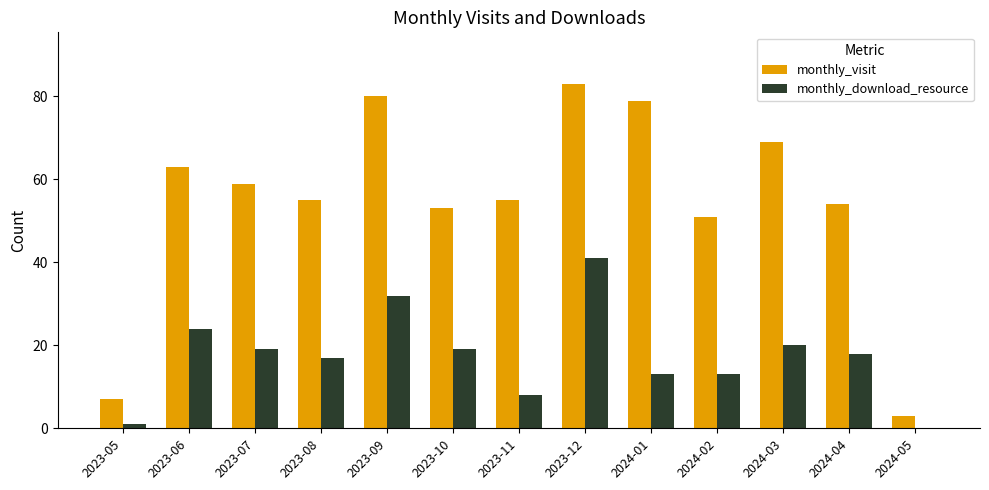

What is the greatest value displayed?

83